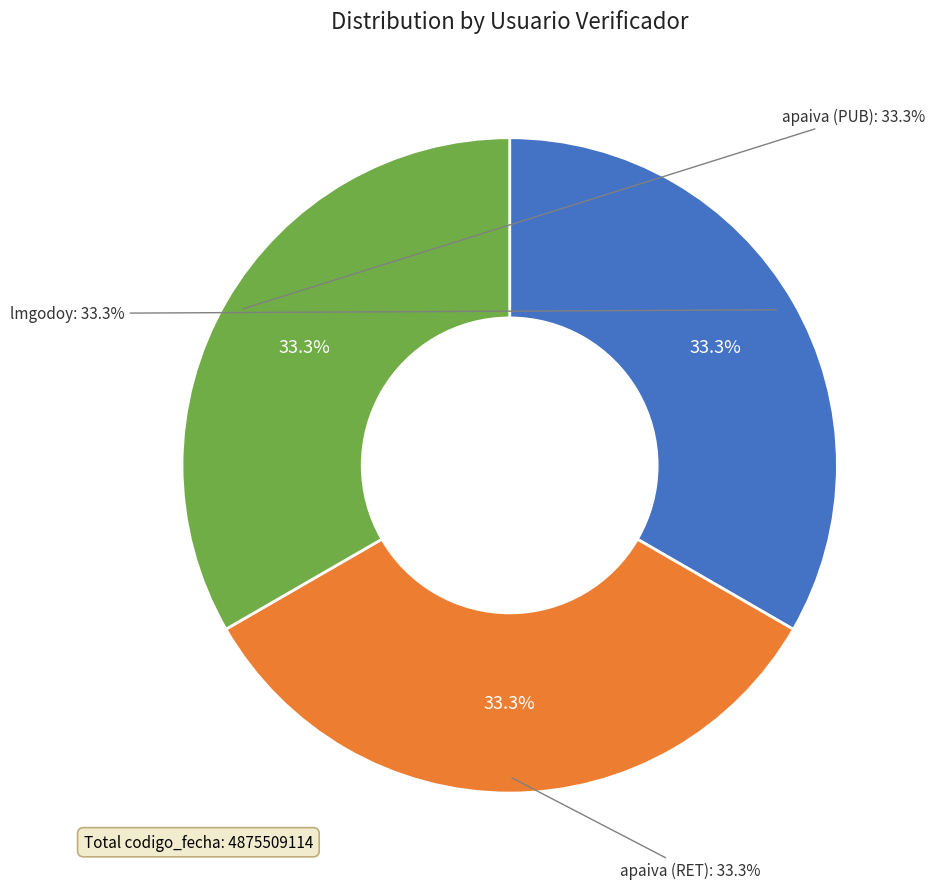

What is the ratio of the value at apaiva (RET) to the value at lmgodoy?

1.0